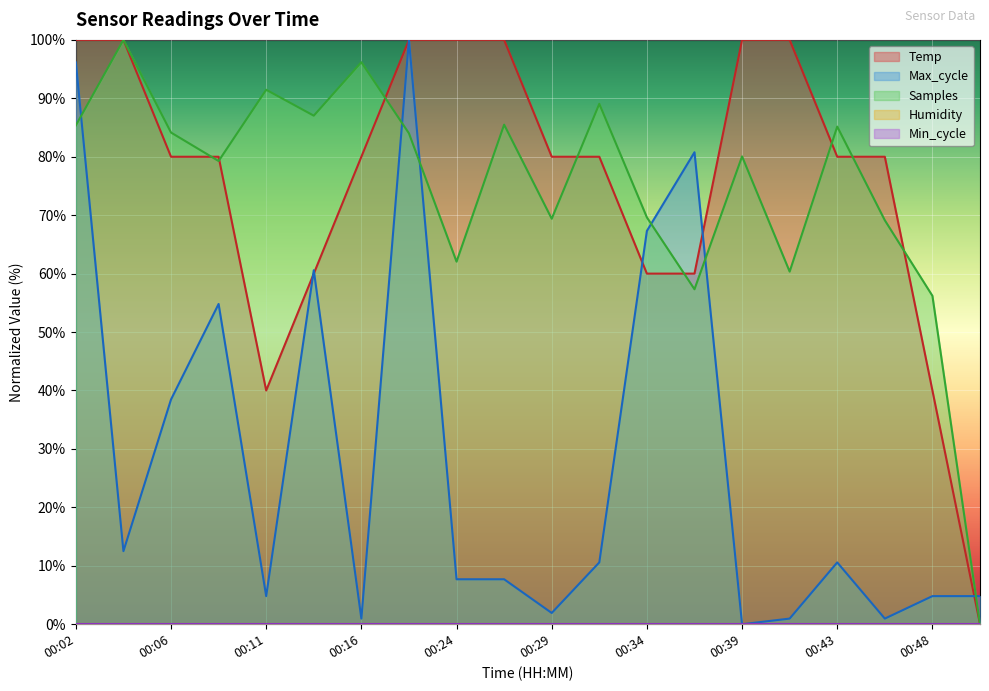

How many intersections are there between Max_cycle and Samples?

6